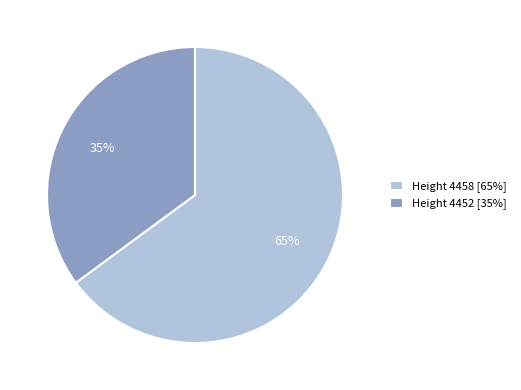

What is the majority slice?

Height 4458 [65%]